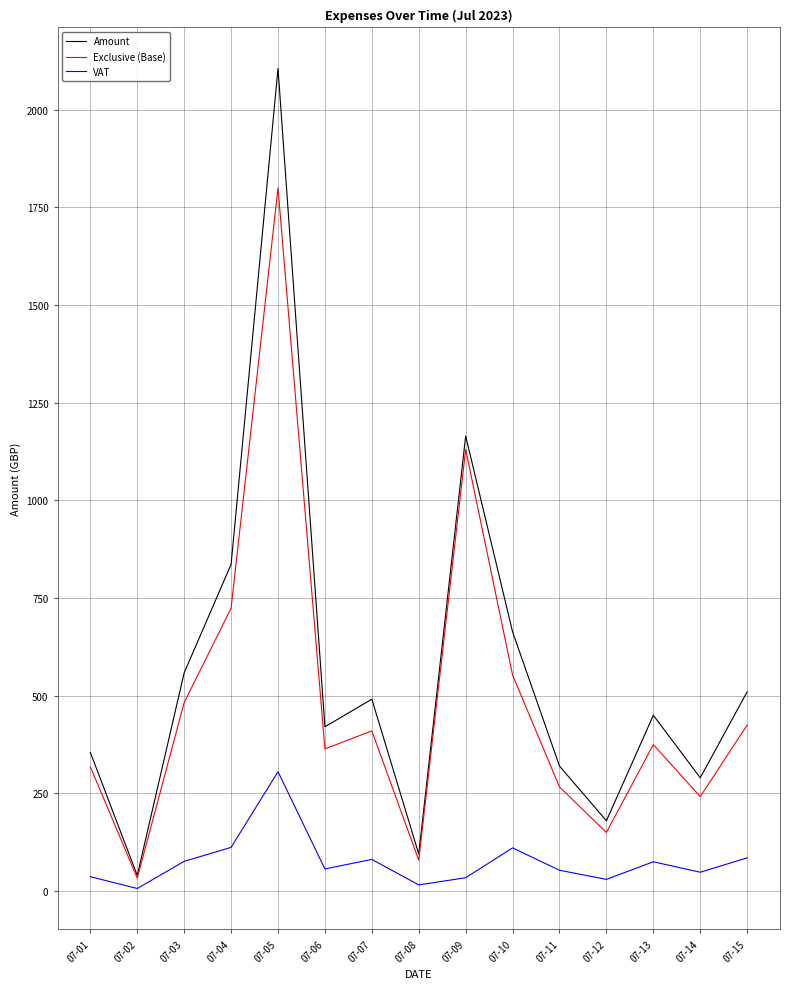

At which category is the sum across all series the highest?

07-05